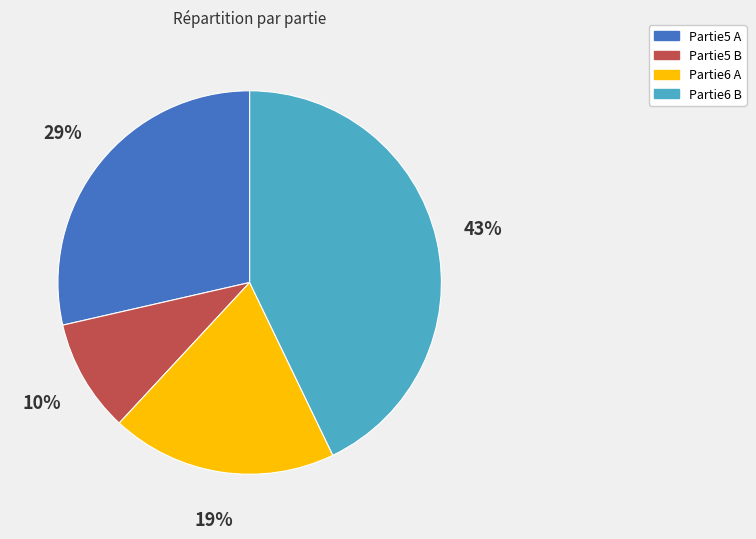

Between Partie5 B and Partie5 A, which is larger?

Partie5 A